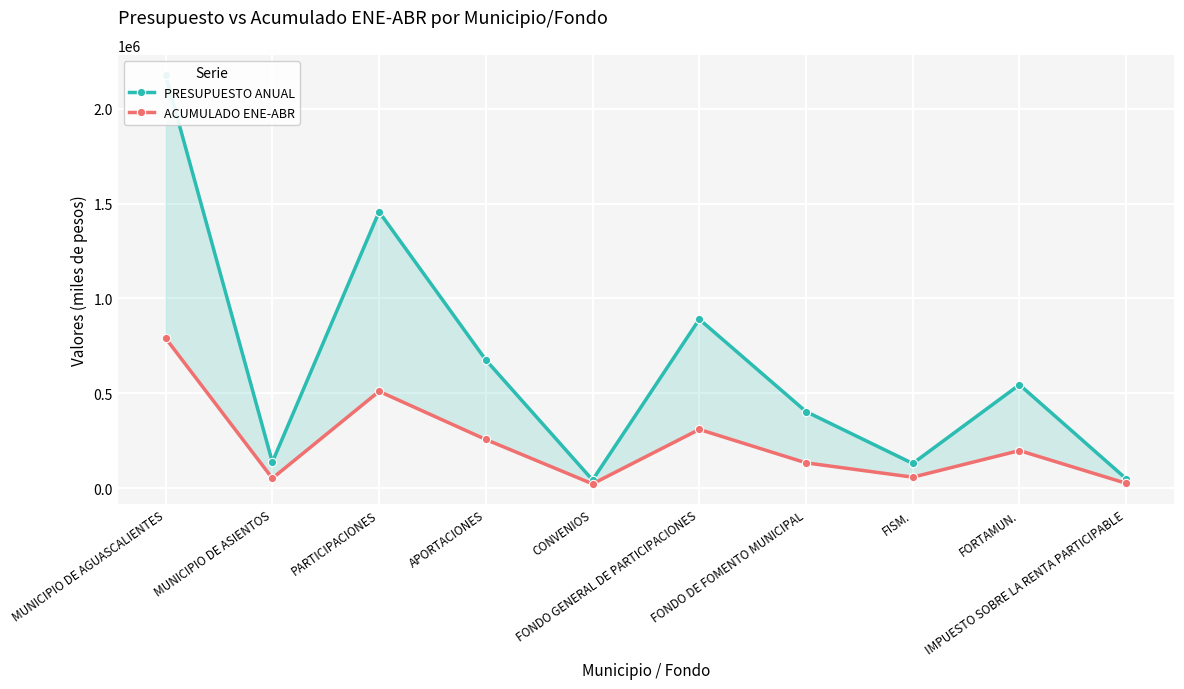

Between MUNICIPIO DE ASIENTOS and FISM., which series saw the biggest shift?

PRESUPUESTO ANUAL